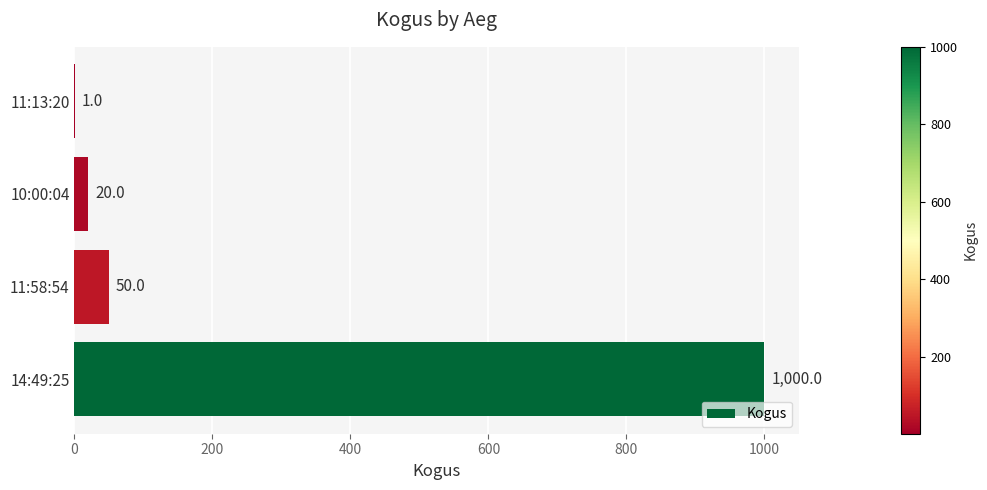

What is the sum of the values at 11:13:20 and 11:58:54?

51